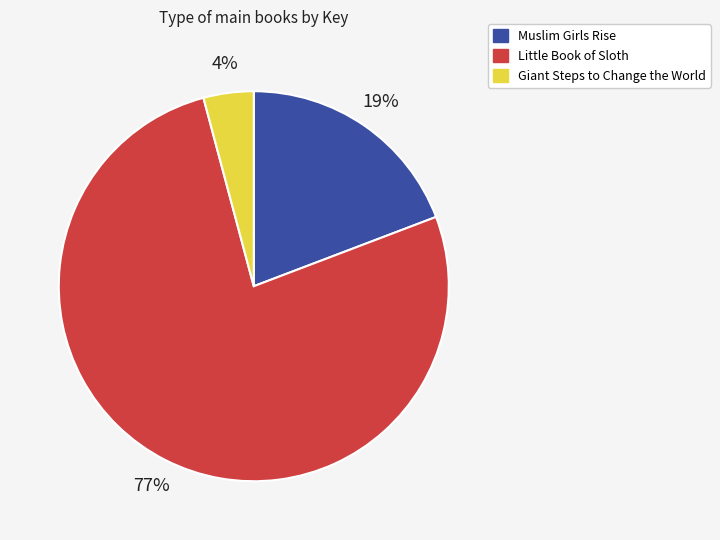

What is the majority slice?

Little Book of Sloth